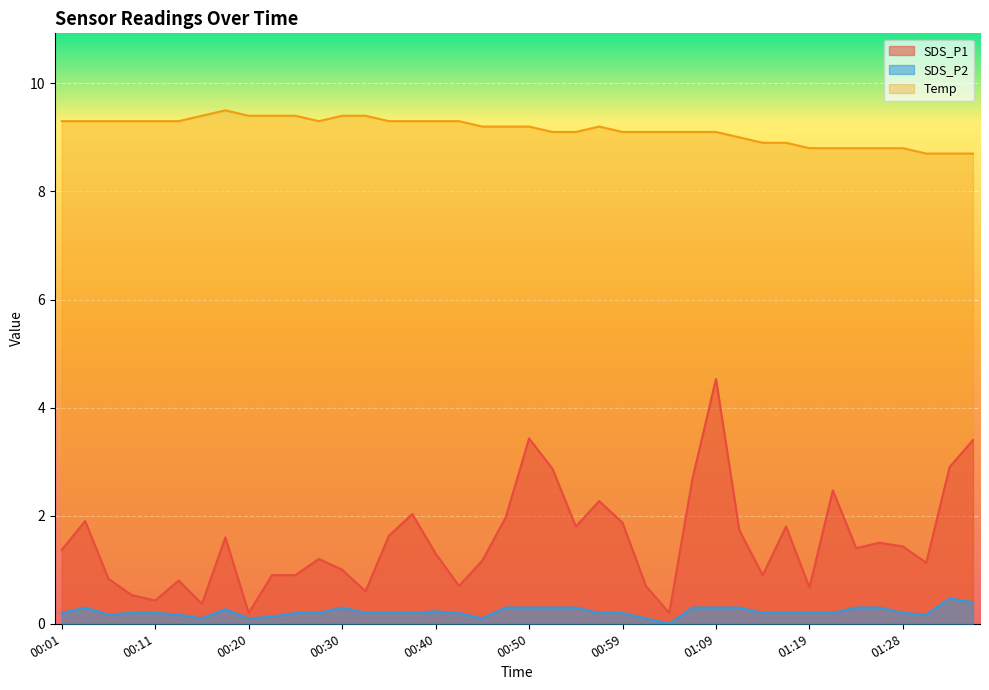

Reading right to left, list all the values displayed in this chart.

SDS_P1: 01:36=3.4	01:33=2.9	01:31=1.1	01:28=1.4	01:26=1.5	01:24=1.4	01:21=2.5	01:19=0.7	01:16=1.8	01:14=0.9	01:11=1.7	01:09=4.5	01:07=2.7	01:04=0.2	01:02=0.7	00:59=1.9	00:57=2.3	00:54=1.8	00:52=2.9	00:50=3.4	00:47=2.0	00:45=1.2	00:42=0.7	00:40=1.3	00:37=2.0	00:35=1.6	00:33=0.6	00:30=1.0	00:28=1.2	00:25=0.9	00:23=0.9	00:20=0.2	00:18=1.6	00:16=0.4	00:13=0.8	00:11=0.4	00:08=0.5	00:06=0.8	00:03=1.9	00:01=1.4
SDS_P2: 01:36=0.4	01:33=0.5	01:31=0.2	01:28=0.2	01:26=0.3	01:24=0.3	01:21=0.2	01:19=0.2	01:16=0.2	01:14=0.2	01:11=0.3	01:09=0.3	01:07=0.3	01:04=0.0	01:02=0.1	00:59=0.2	00:57=0.2	00:54=0.3	00:52=0.3	00:50=0.3	00:47=0.3	00:45=0.1	00:42=0.2	00:40=0.2	00:37=0.2	00:35=0.2	00:33=0.2	00:30=0.3	00:28=0.2	00:25=0.2	00:23=0.1	00:20=0.1	00:18=0.3	00:16=0.1	00:13=0.2	00:11=0.2	00:08=0.2	00:06=0.2	00:03=0.3	00:01=0.2
Temp: 01:36=8.7	01:33=8.7	01:31=8.7	01:28=8.8	01:26=8.8	01:24=8.8	01:21=8.8	01:19=8.8	01:16=8.9	01:14=8.9	01:11=9.0	01:09=9.1	01:07=9.1	01:04=9.1	01:02=9.1	00:59=9.1	00:57=9.2	00:54=9.1	00:52=9.1	00:50=9.2	00:47=9.2	00:45=9.2	00:42=9.3	00:40=9.3	00:37=9.3	00:35=9.3	00:33=9.4	00:30=9.4	00:28=9.3	00:25=9.4	00:23=9.4	00:20=9.4	00:18=9.5	00:16=9.4	00:13=9.3	00:11=9.3	00:08=9.3	00:06=9.3	00:03=9.3	00:01=9.3